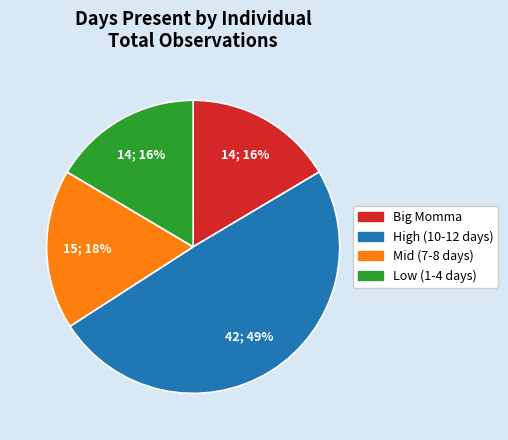

Is there a majority slice in this chart?

No